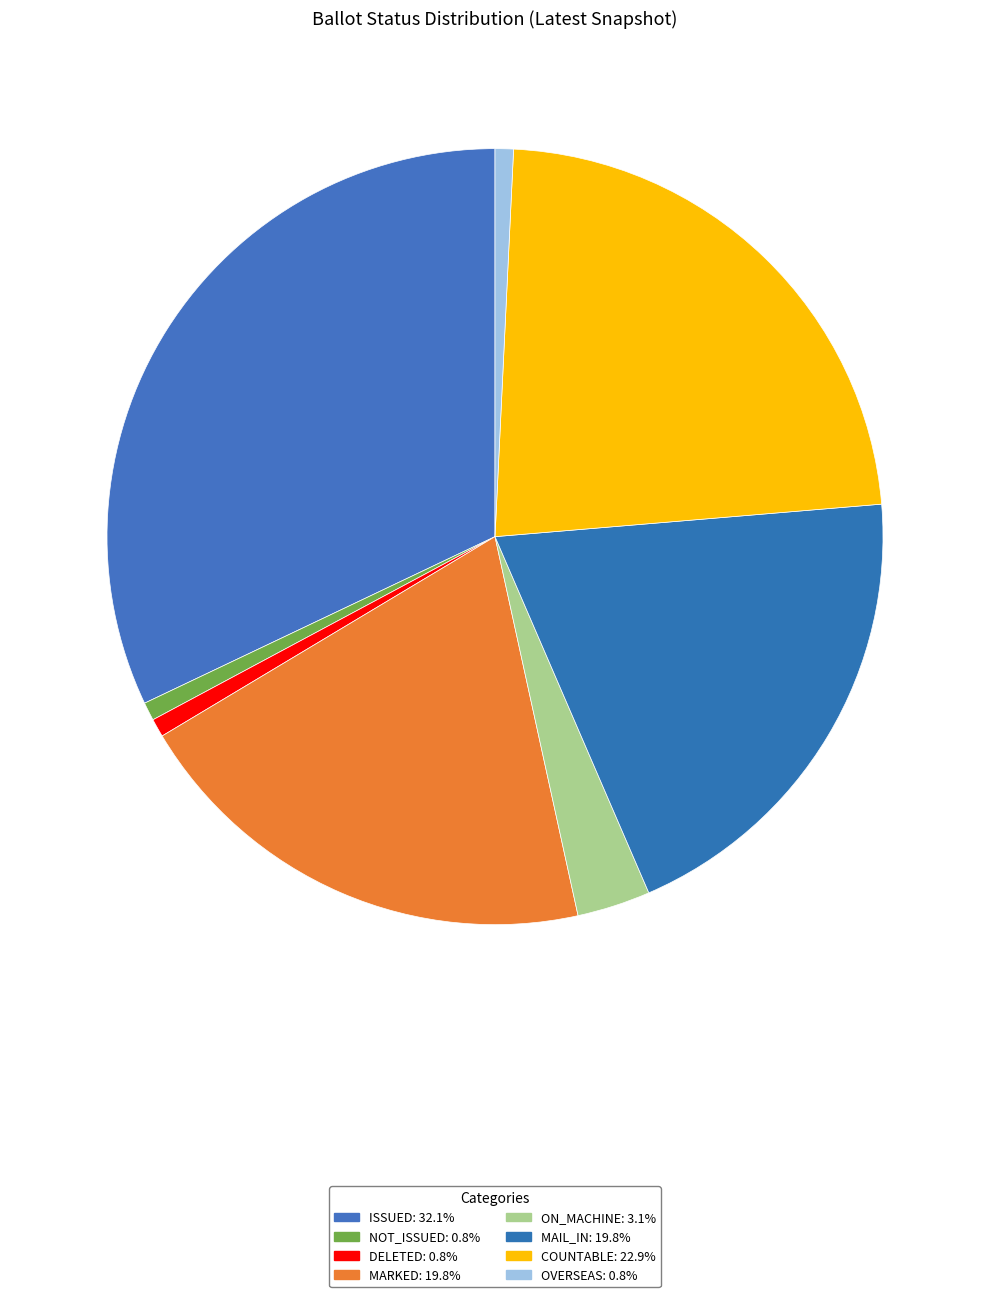

To the nearest percent, what is the average slice percentage?

12%